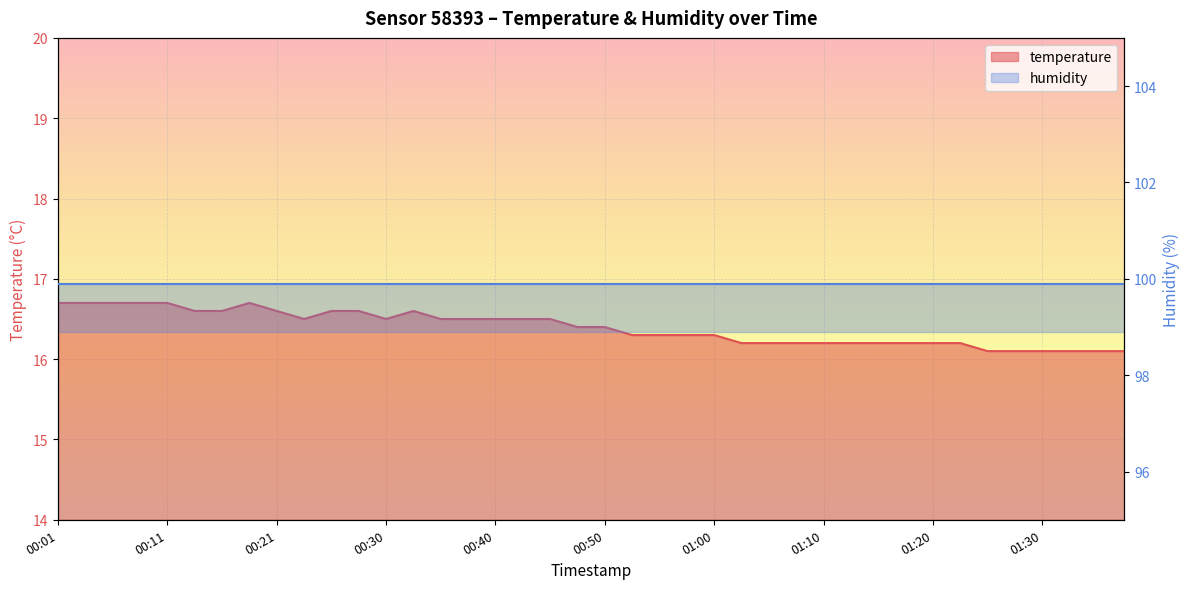

What is the change in value from 00:21 to 01:22?

-0.4